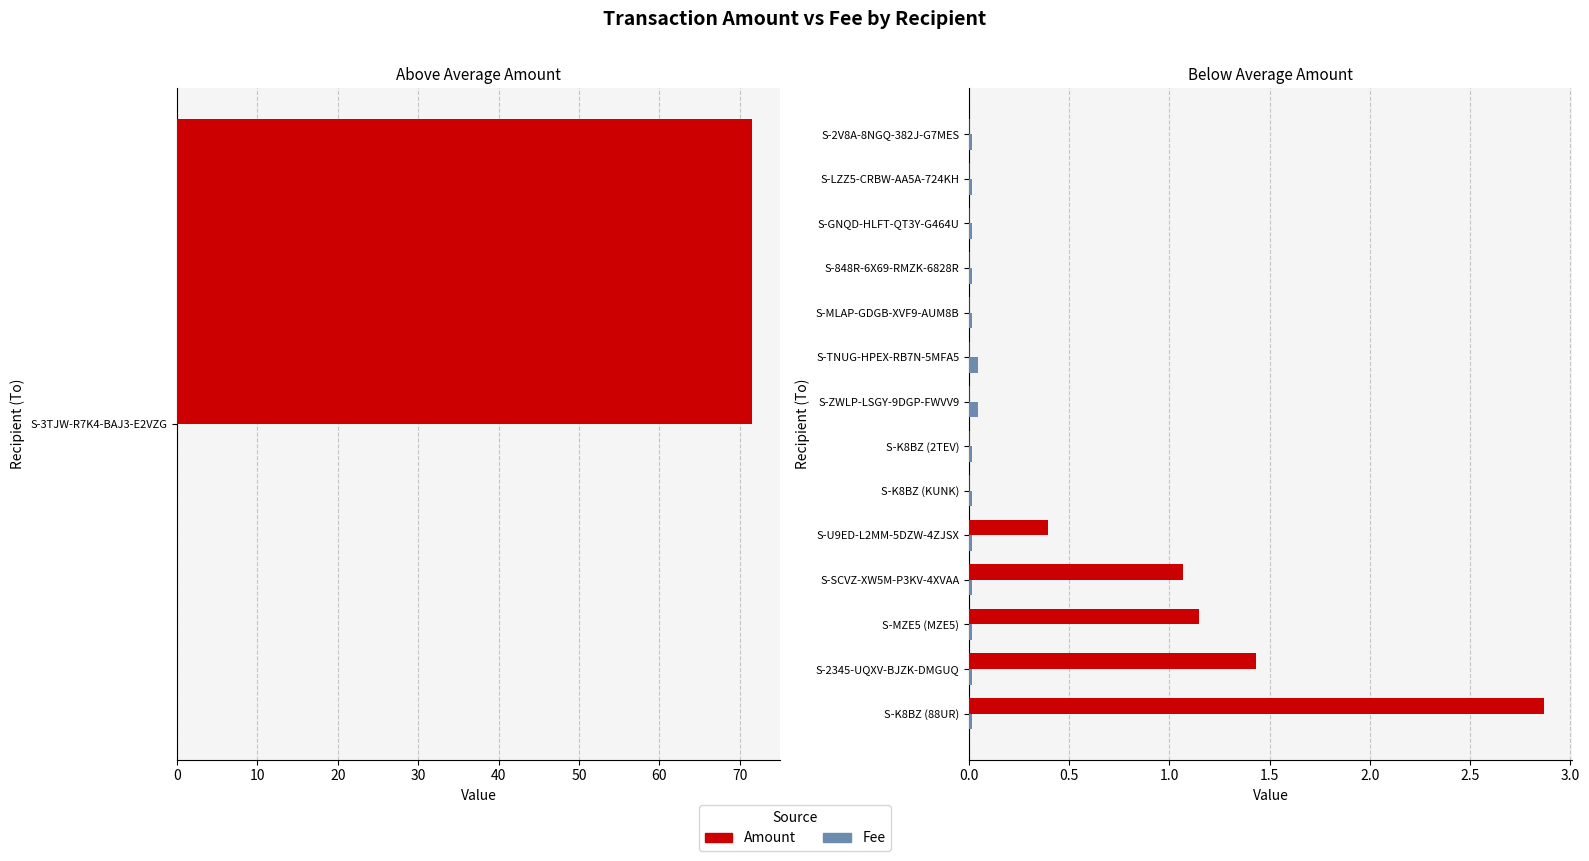

Is it true that Amount equals 0.0 at S-K8BZ (KUNK)?

False